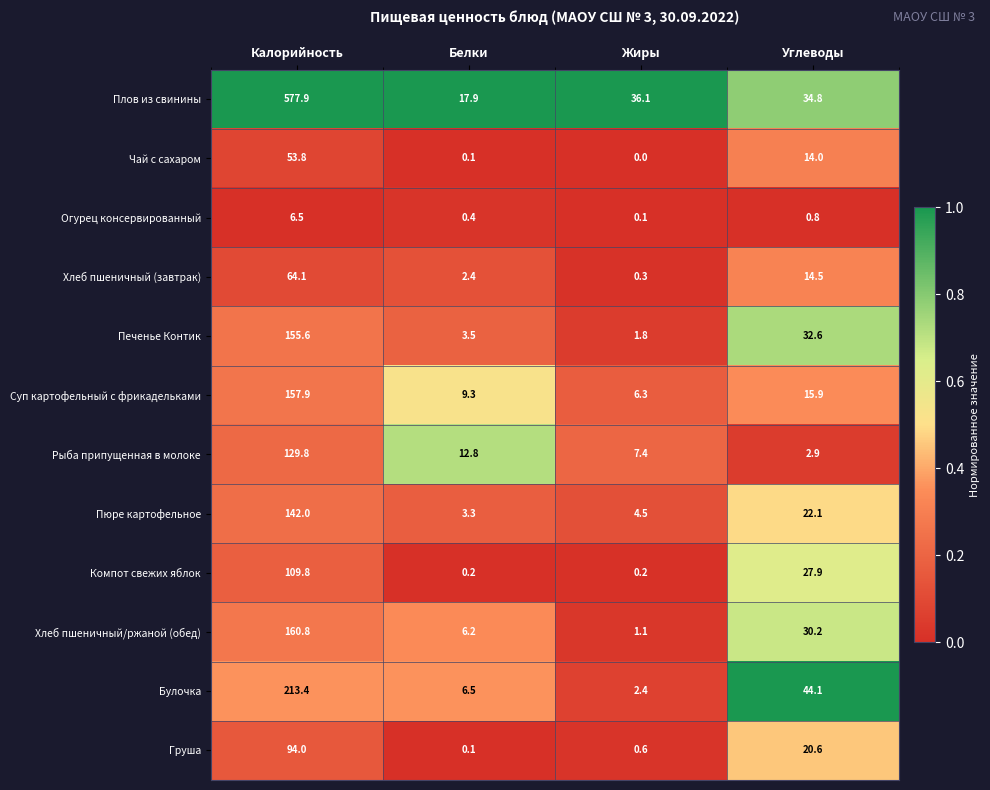

At which category is the sum across all series the highest?

Калорийность